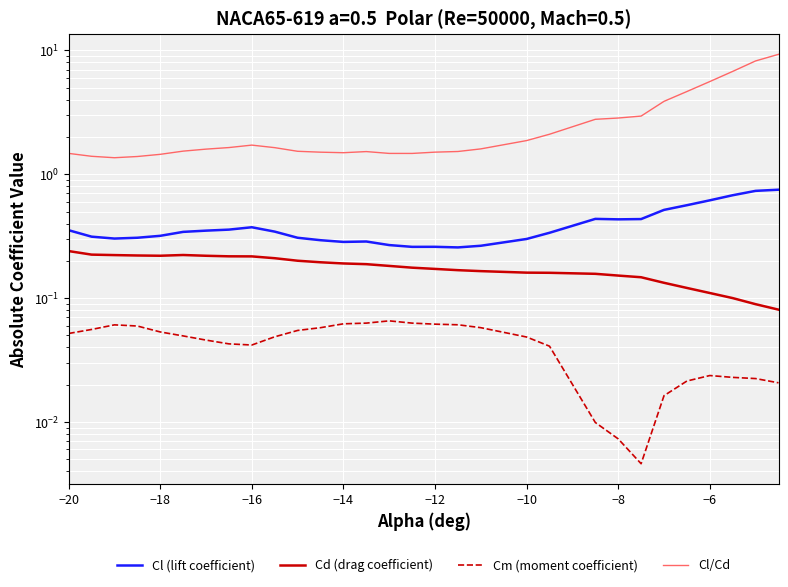

True or false: Cl (lift coefficient) and Cd (drag coefficient) cross at least once.

False